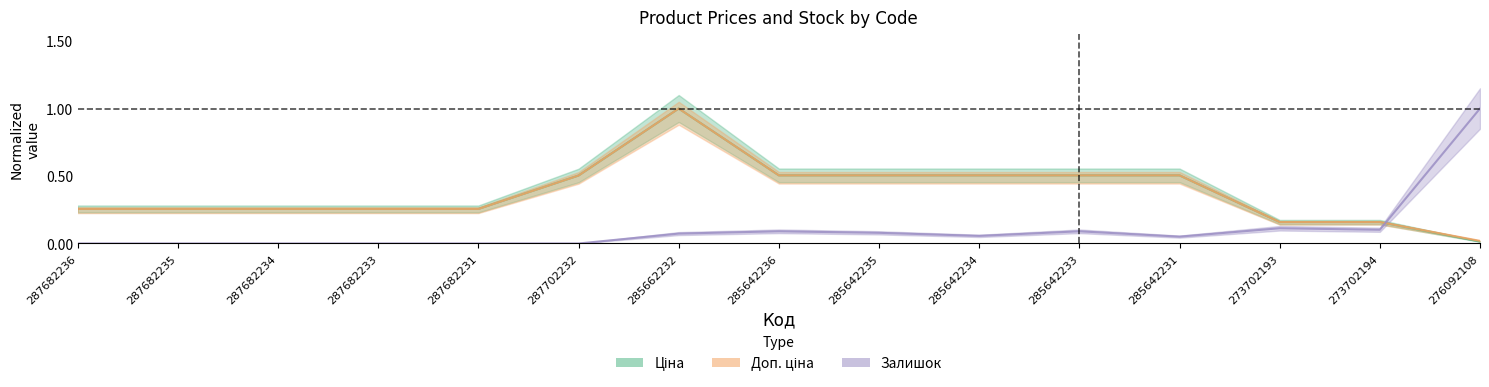

At which category is the sum across all series the highest?

285662232